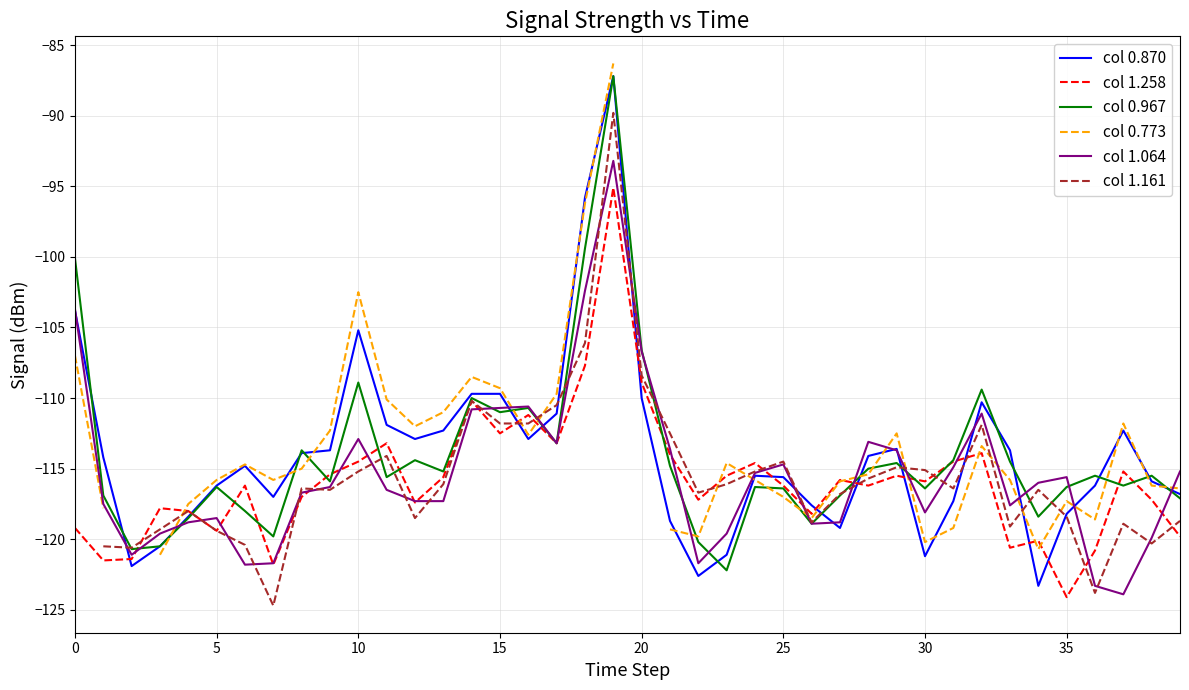

The value of col 1.064 at 10 is -170.3. True or false?

False